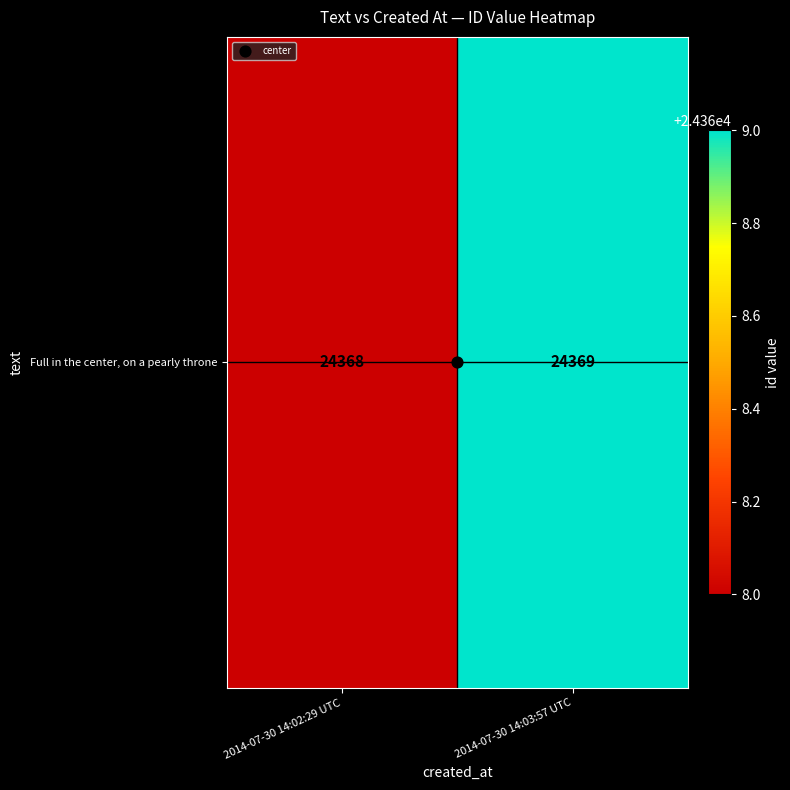

Read the value at 2014-07-30 14:03:57 UTC.

24369